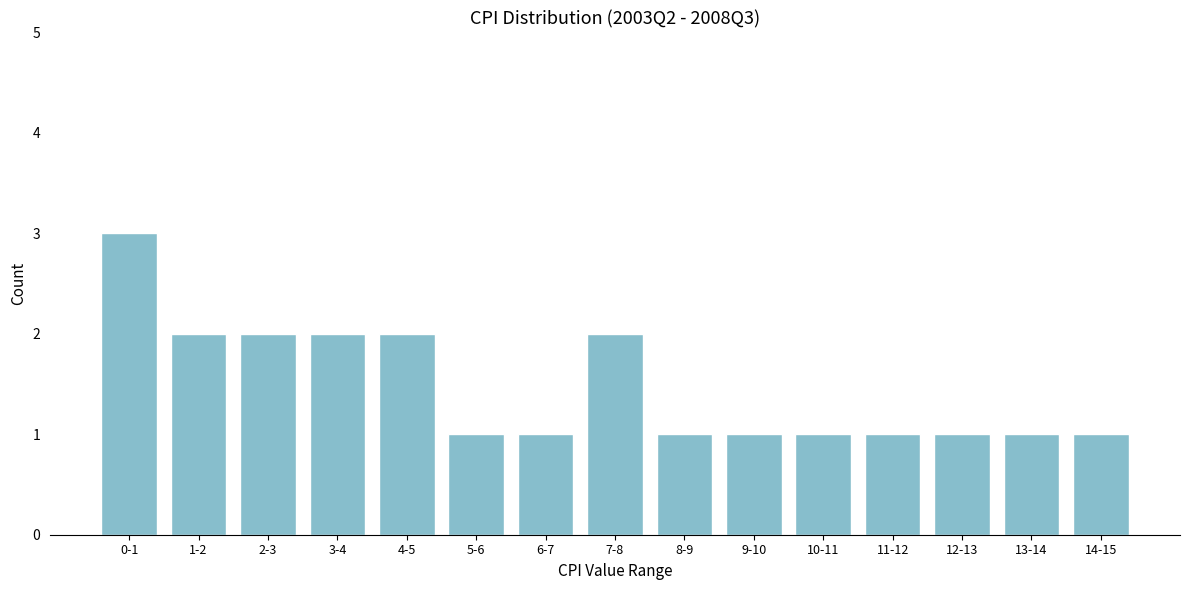

Reading left to right, what are all the values shown in this chart?

0-1=3	1-2=2	2-3=2	3-4=2	4-5=2	5-6=1	6-7=1	7-8=2	8-9=1	9-10=1	10-11=1	11-12=1	12-13=1	13-14=1	14-15=1